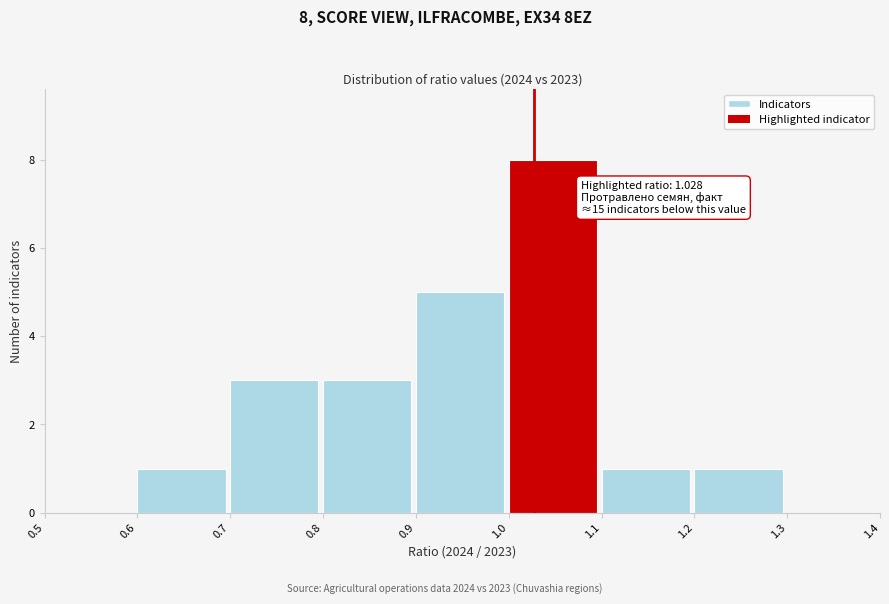

Which range on the x-axis has the tallest bar?

1.0 to 1.1